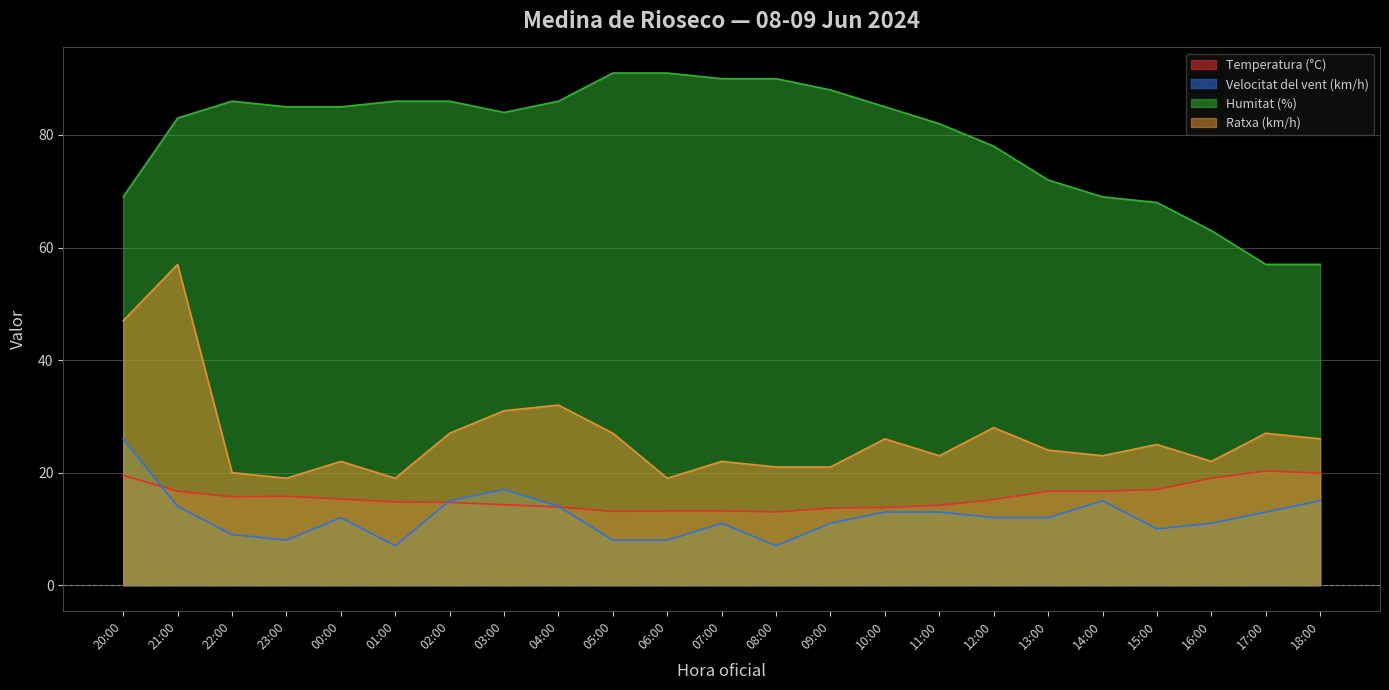

True or false: Velocitat del vent (km/h) has a value of 11.0 at 16:00.

True